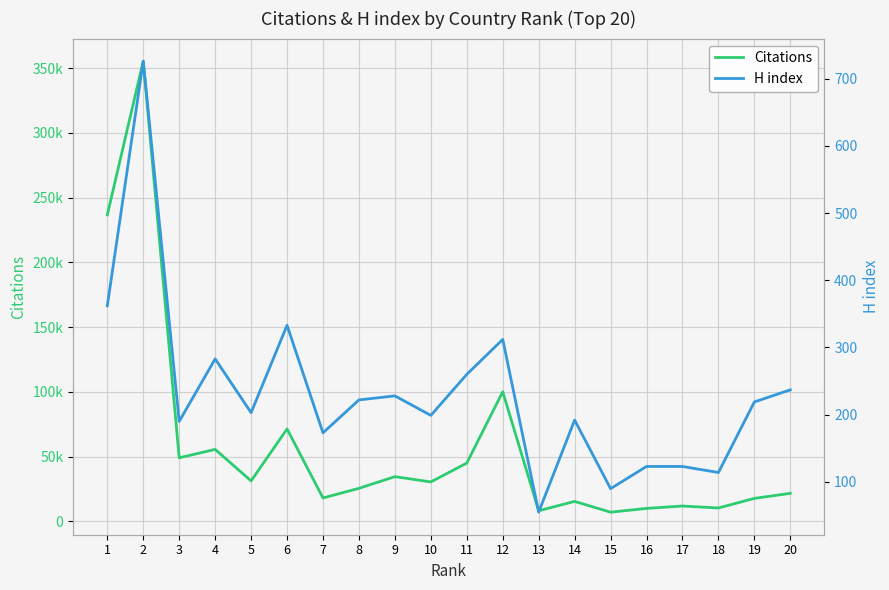

Between 1 and 14, which series saw the biggest shift?

Citations